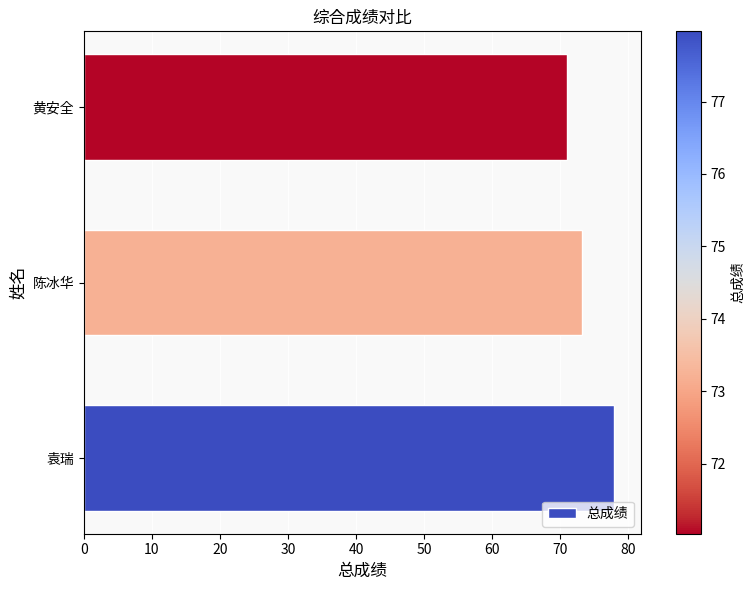

Between 黄安全 and 袁瑞, which is larger?

袁瑞